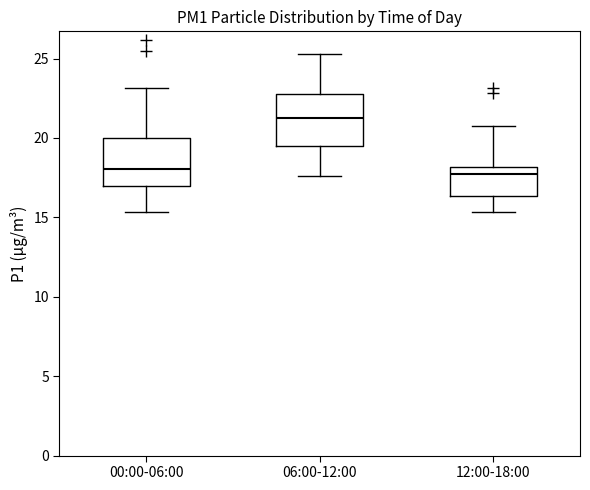

Reading left to right, transcribe this box plot: for each box, give where its median line is, the range the box spans, and where its two whiskers end, as read against the y-axis. The values are not printed on the chart, so give them approximately, as read against the axis.

00:00-06:00: median 18.0, box 17.0 to 20.0, whiskers 15.5 to 23.0
06:00-12:00: median 21.5, box 19.5 to 23.0, whiskers 17.5 to 25.5
12:00-18:00: median 17.5, box 16.5 to 18.0, whiskers 15.5 to 21.0